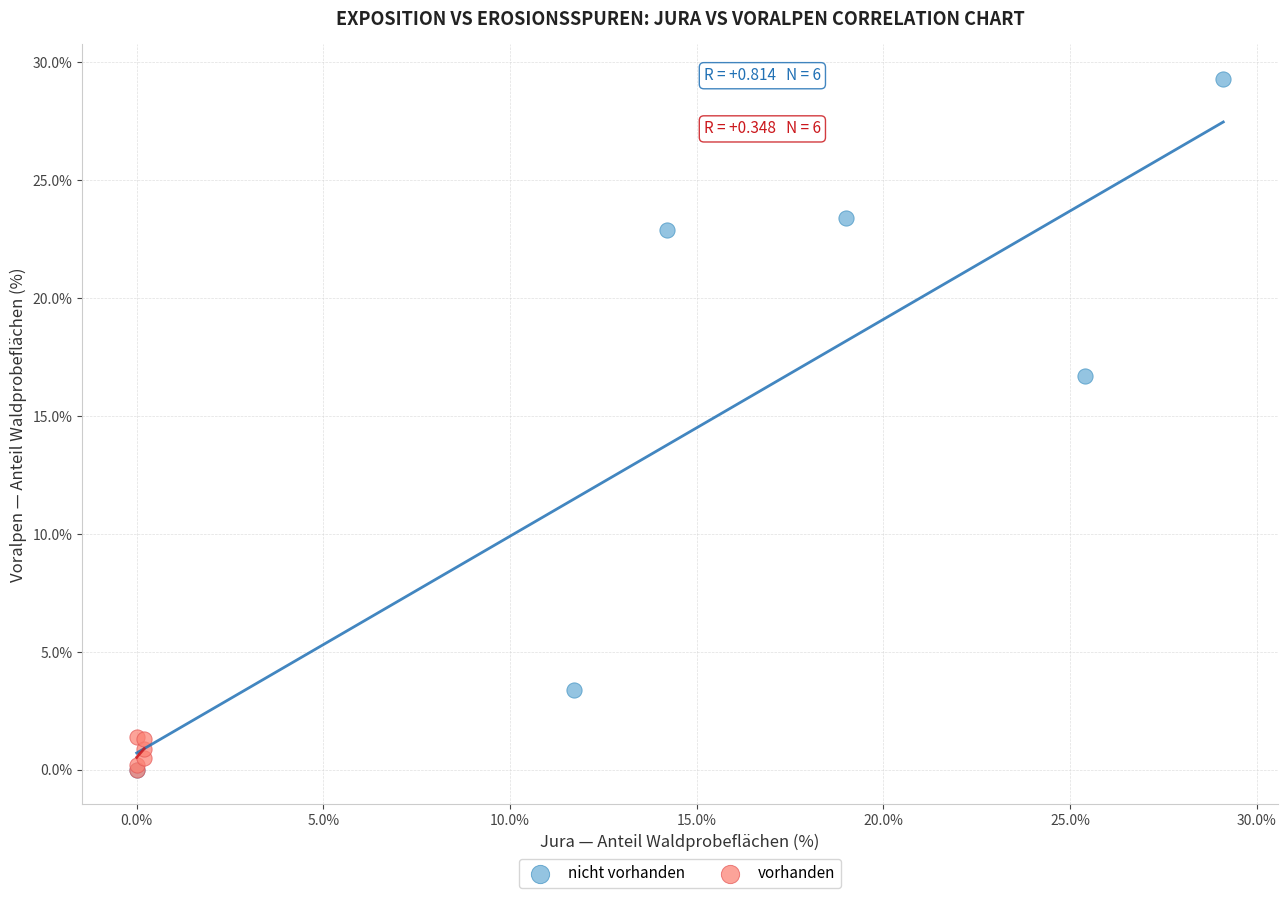

Which series has the widest spread of Y values?

nicht vorhanden